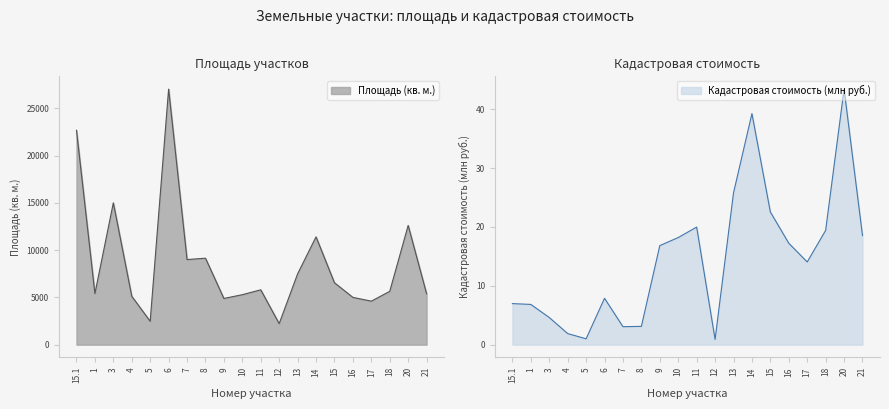

True or false: Площадь (кв. м.) and Кадастровая стоимость (млн руб.) cross at least once.

False